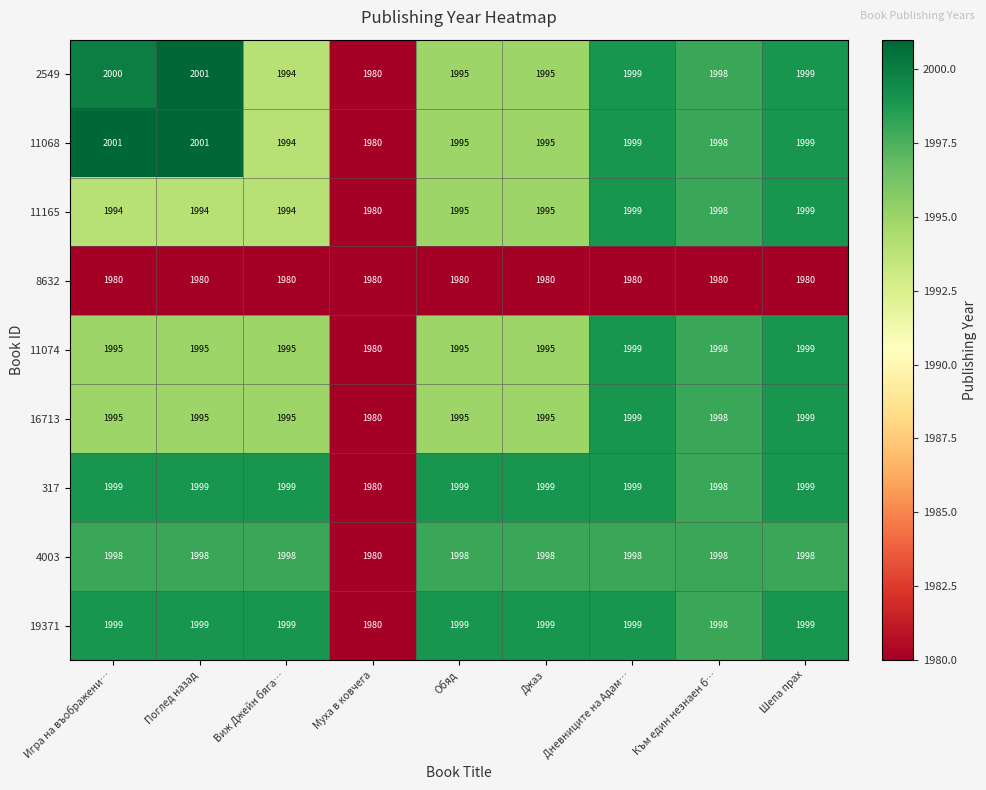

What is the minimum value shown in the chart?

1980